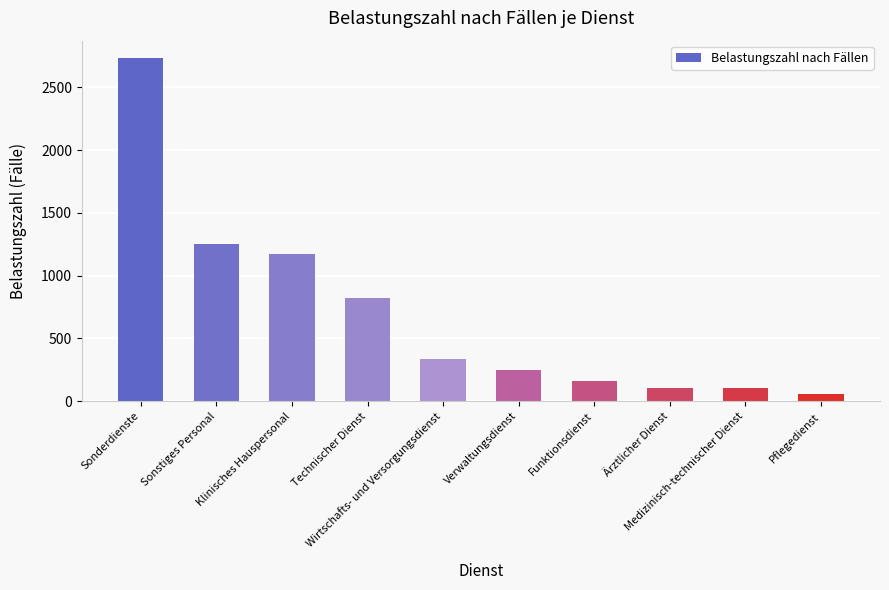

What is the greatest value displayed?

2734.4